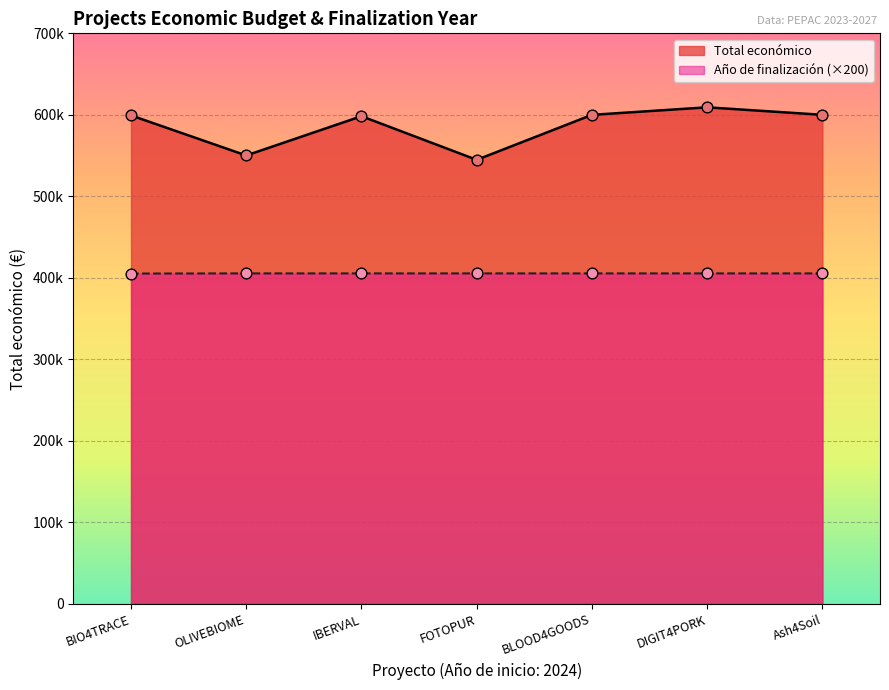

Which series reaches the minimum Y coordinate?

Año de finalización